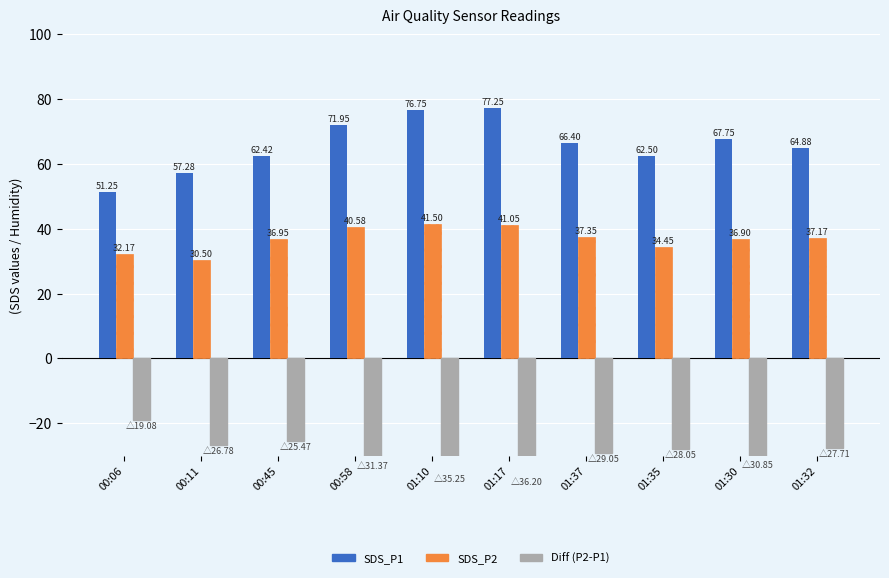

What are all the series names shown in the legend?

SDS_P1, SDS_P2, Diff (P2-P1)